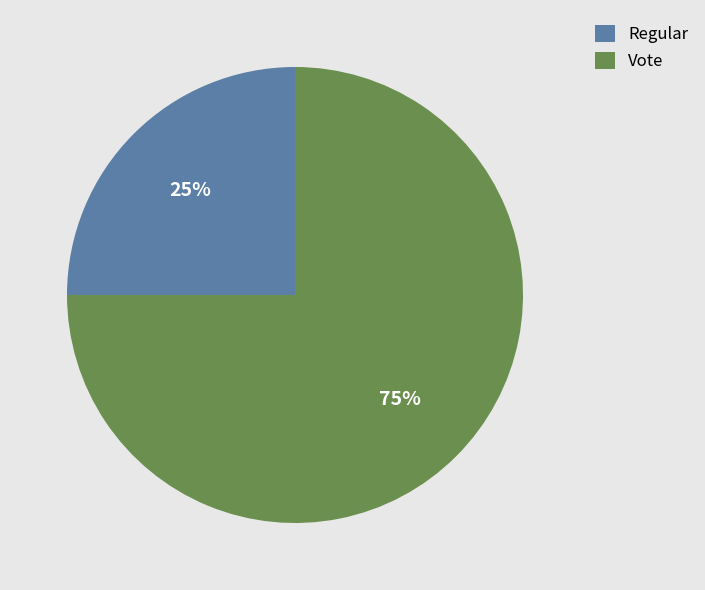

The Regular slice represents 18% of the pie. True or false?

False